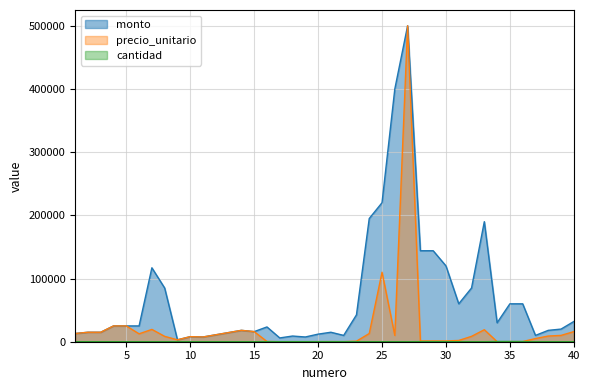

Rank the series by their maximum value, from lowest to highest.

cantidad, monto, precio_unitario